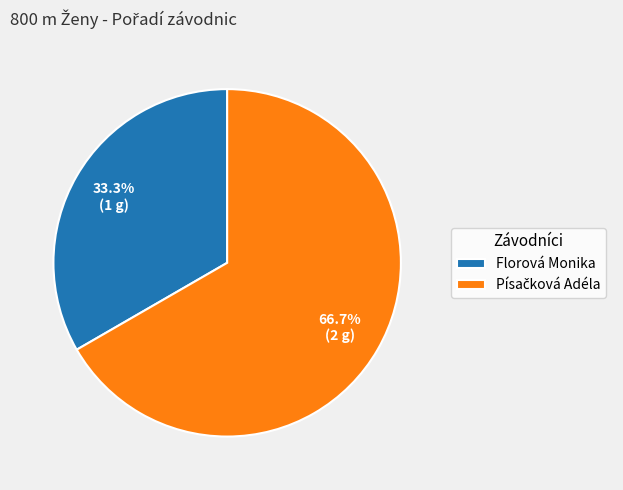

Does any single category account for the majority?

Yes